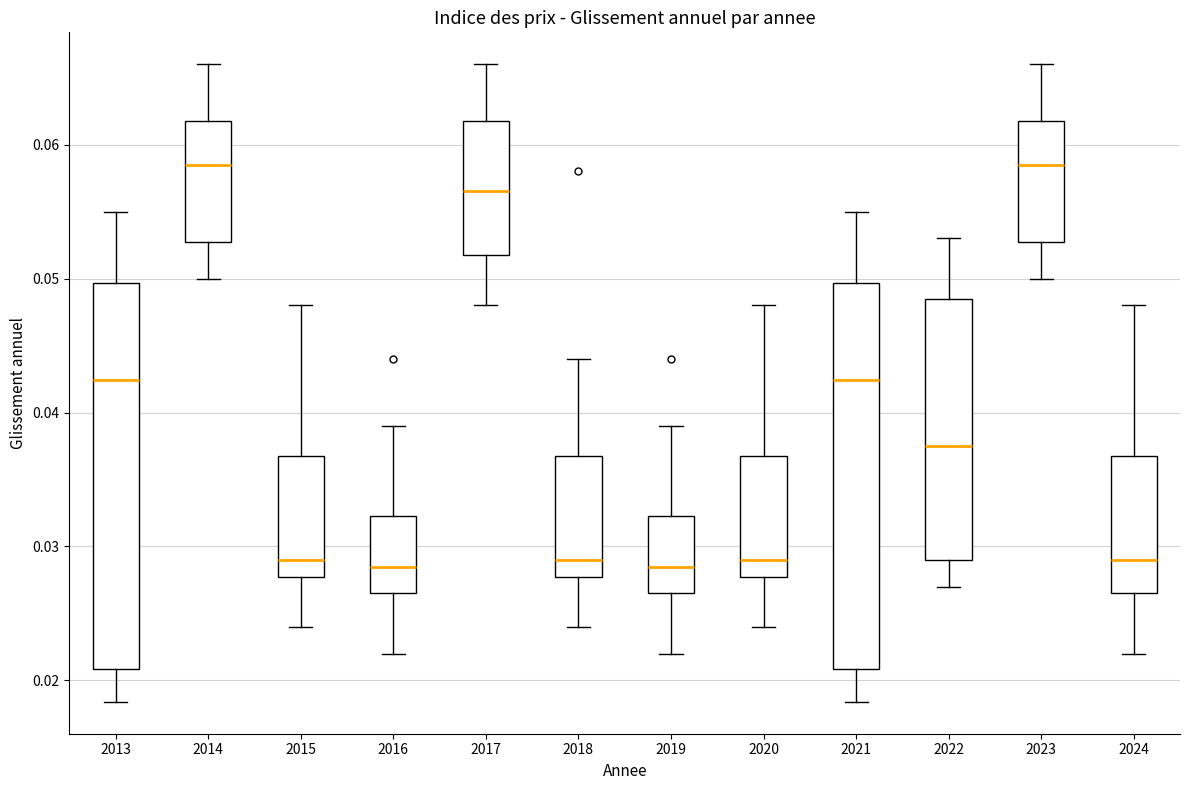

Reading left to right, read every box against the y-axis: the position of its median line, the range the box covers, and the ends of its whiskers. The values are not printed on the chart, so give them approximately, as read against the axis.

2013: median 0.042, box 0.021 to 0.050, whiskers 0.018 to 0.055
2014: median 0.059, box 0.053 to 0.062, whiskers 0.050 to 0.066
2015: median 0.029, box 0.028 to 0.037, whiskers 0.024 to 0.048
2016: median 0.029, box 0.027 to 0.032, whiskers 0.022 to 0.039
2017: median 0.057, box 0.052 to 0.062, whiskers 0.048 to 0.066
2018: median 0.029, box 0.028 to 0.037, whiskers 0.024 to 0.044
2019: median 0.029, box 0.027 to 0.032, whiskers 0.022 to 0.039
2020: median 0.029, box 0.028 to 0.037, whiskers 0.024 to 0.048
2021: median 0.042, box 0.021 to 0.050, whiskers 0.018 to 0.055
2022: median 0.038, box 0.029 to 0.049, whiskers 0.027 to 0.053
2023: median 0.059, box 0.053 to 0.062, whiskers 0.050 to 0.066
2024: median 0.029, box 0.027 to 0.037, whiskers 0.022 to 0.048